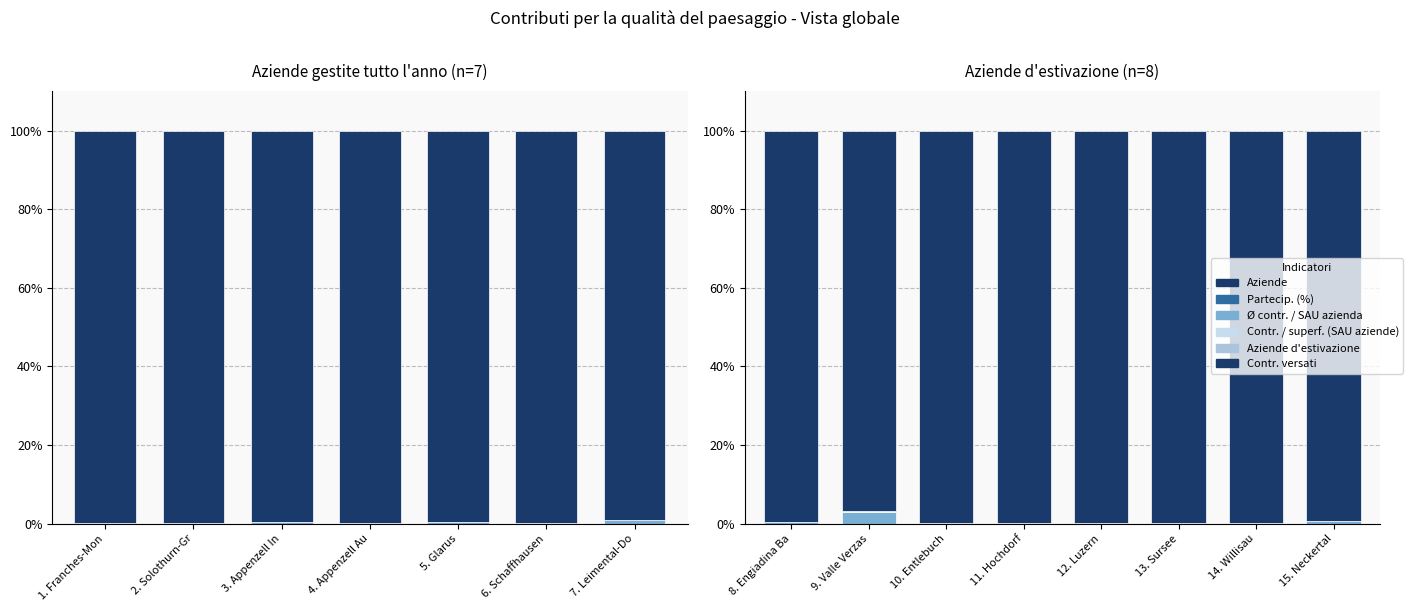

The value of Aziende d'estivazione at 11. Hochdorf is 0.0. True or false?

False